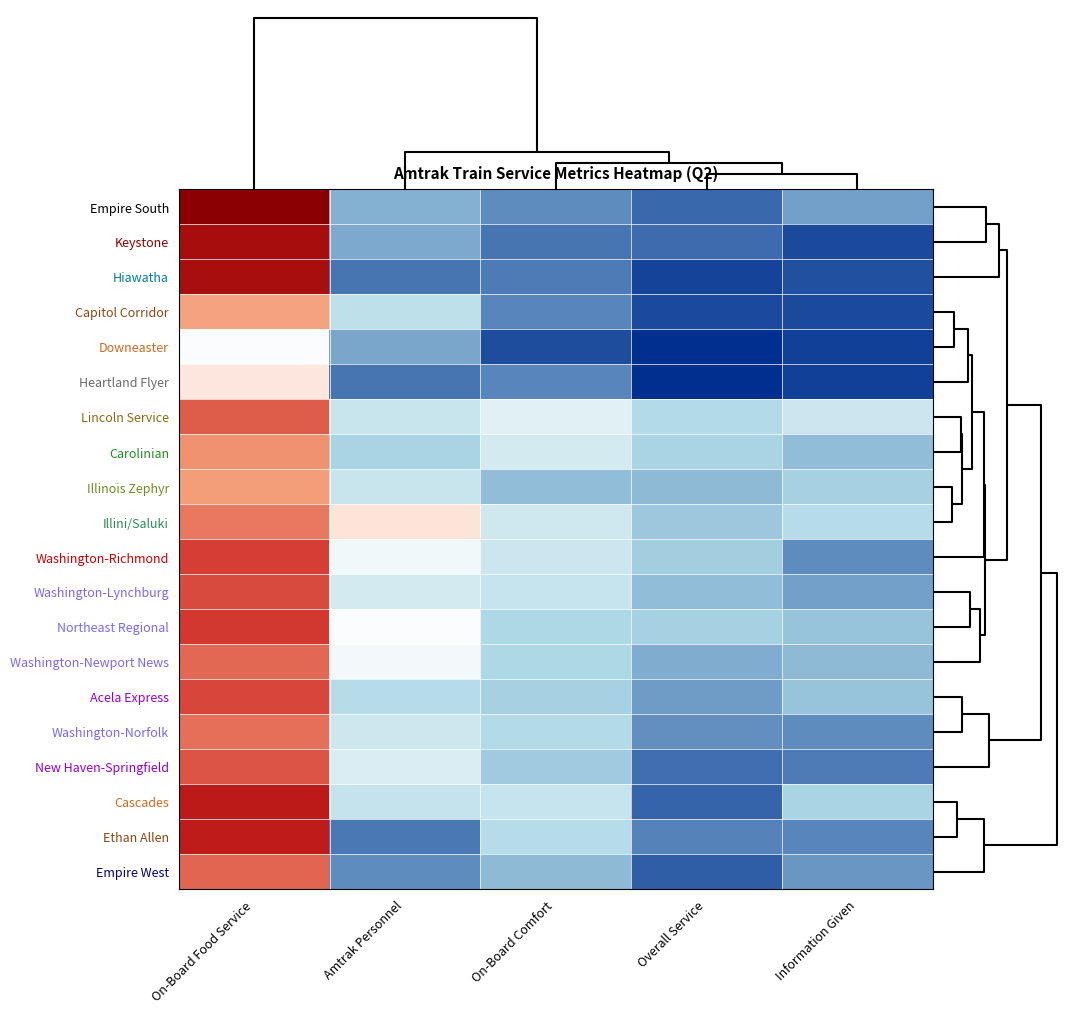

Reading left to right, transcribe all the data shown in this chart.

Empire South: On-Board Food Service=0.4	Amtrak Personnel=0.8	On-Board Comfort=0.9	Overall Service=0.9	Information Given=0.9
Keystone: On-Board Food Service=0.5	Amtrak Personnel=0.8	On-Board Comfort=0.9	Overall Service=0.9	Information Given=0.9
Hiawatha: On-Board Food Service=0.5	Amtrak Personnel=0.9	On-Board Comfort=0.9	Overall Service=0.9	Information Given=0.9
Capitol Corridor: On-Board Food Service=0.7	Amtrak Personnel=0.8	On-Board Comfort=0.9	Overall Service=0.9	Information Given=0.9
Downeaster: On-Board Food Service=0.8	Amtrak Personnel=0.8	On-Board Comfort=0.9	Overall Service=0.9	Information Given=0.9
Heartland Flyer: On-Board Food Service=0.7	Amtrak Personnel=0.9	On-Board Comfort=0.9	Overall Service=0.9	Information Given=0.9
Lincoln Service: On-Board Food Service=0.6	Amtrak Personnel=0.8	On-Board Comfort=0.8	Overall Service=0.8	Information Given=0.8
Carolinian: On-Board Food Service=0.7	Amtrak Personnel=0.8	On-Board Comfort=0.8	Overall Service=0.8	Information Given=0.8
Illinois Zephyr: On-Board Food Service=0.7	Amtrak Personnel=0.8	On-Board Comfort=0.8	Overall Service=0.8	Information Given=0.8
Illini/Saluki: On-Board Food Service=0.6	Amtrak Personnel=0.7	On-Board Comfort=0.8	Overall Service=0.8	Information Given=0.8
Washington-Richmond: On-Board Food Service=0.6	Amtrak Personnel=0.8	On-Board Comfort=0.8	Overall Service=0.8	Information Given=0.9
Washington-Lynchburg: On-Board Food Service=0.6	Amtrak Personnel=0.8	On-Board Comfort=0.8	Overall Service=0.8	Information Given=0.8
Northeast Regional: On-Board Food Service=0.6	Amtrak Personnel=0.8	On-Board Comfort=0.8	Overall Service=0.8	Information Given=0.8
Washington-Newport News: On-Board Food Service=0.6	Amtrak Personnel=0.8	On-Board Comfort=0.8	Overall Service=0.8	Information Given=0.8
Acela Express: On-Board Food Service=0.6	Amtrak Personnel=0.8	On-Board Comfort=0.8	Overall Service=0.9	Information Given=0.8
Washington-Norfolk: On-Board Food Service=0.6	Amtrak Personnel=0.8	On-Board Comfort=0.8	Overall Service=0.9	Information Given=0.9
New Haven-Springfield: On-Board Food Service=0.6	Amtrak Personnel=0.8	On-Board Comfort=0.8	Overall Service=0.9	Information Given=0.9
Cascades: On-Board Food Service=0.5	Amtrak Personnel=0.8	On-Board Comfort=0.8	Overall Service=0.9	Information Given=0.8
Ethan Allen: On-Board Food Service=0.6	Amtrak Personnel=0.9	On-Board Comfort=0.8	Overall Service=0.9	Information Given=0.9
Empire West: On-Board Food Service=0.6	Amtrak Personnel=0.9	On-Board Comfort=0.8	Overall Service=0.9	Information Given=0.9